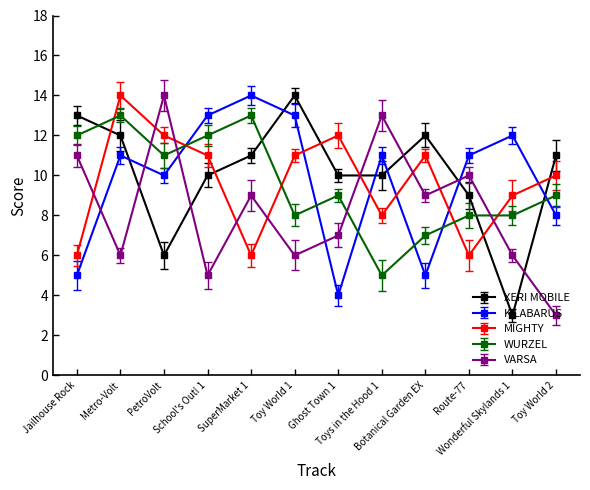

What is the label of the 8th point from the left?

Toys in the Hood 1